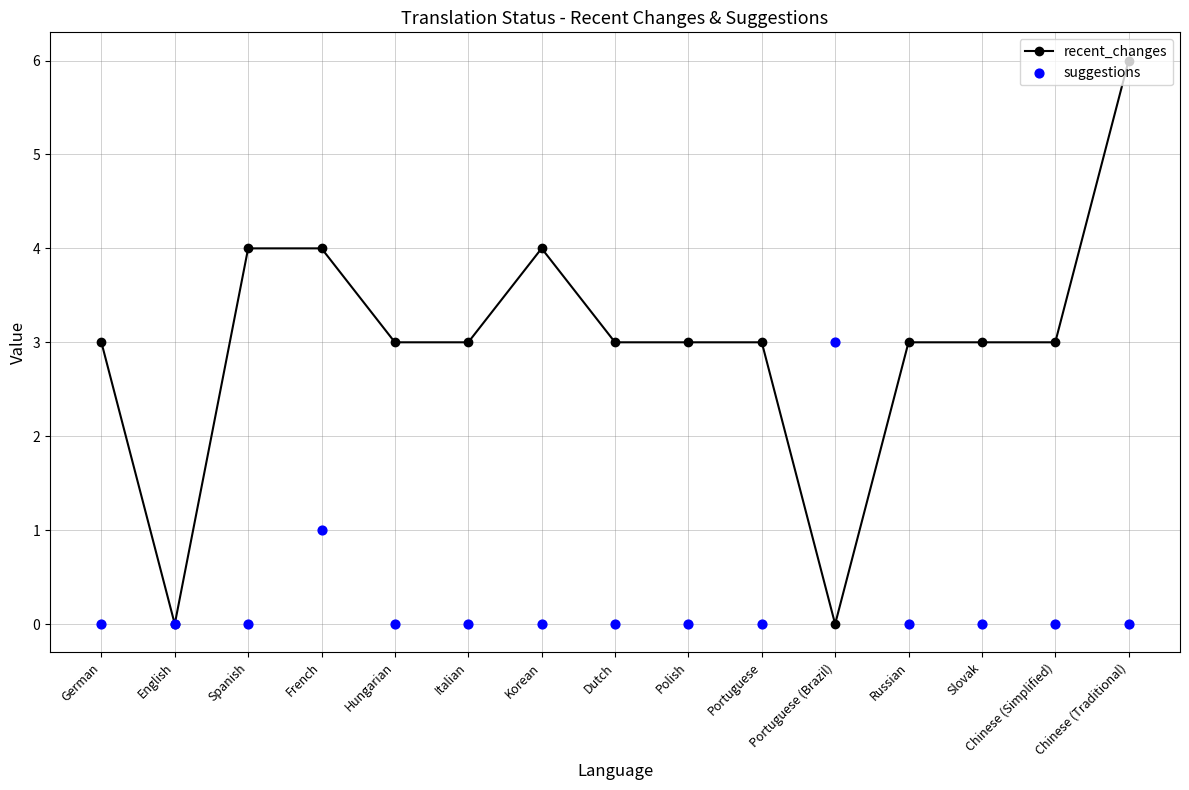

Which series has the largest Y range (max minus min)?

recent_changes